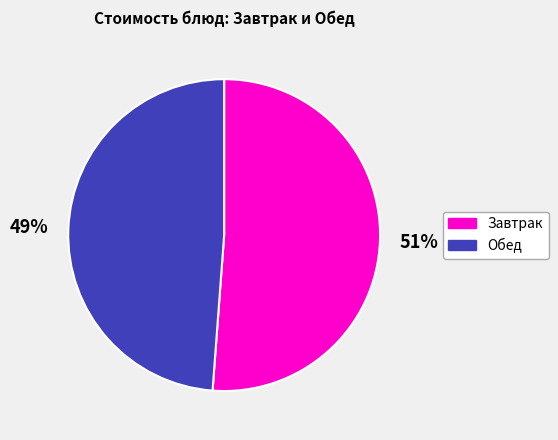

Which category has the biggest portion of the pie?

Завтрак